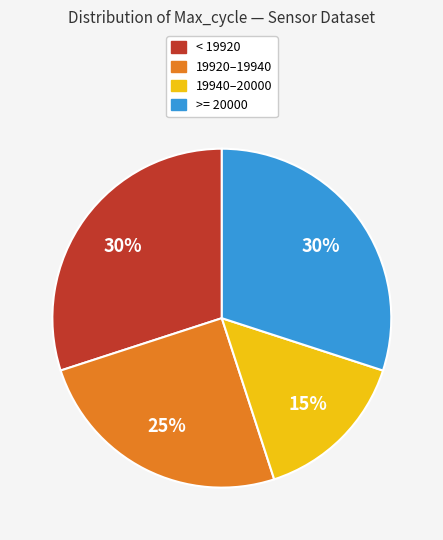

To the nearest percent, what is the difference between the largest and smallest slice percentages?

15%